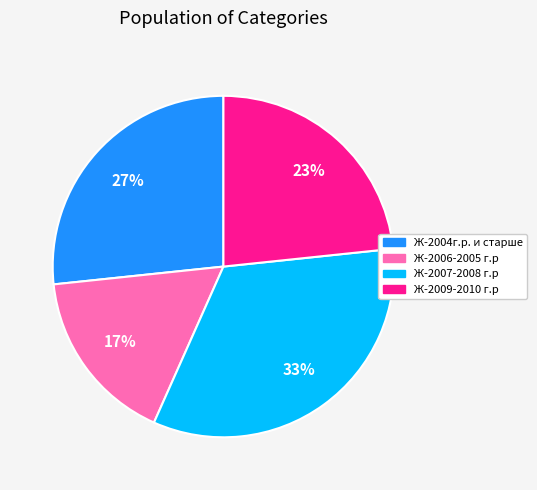

To the nearest percent, what is the average slice percentage?

25%